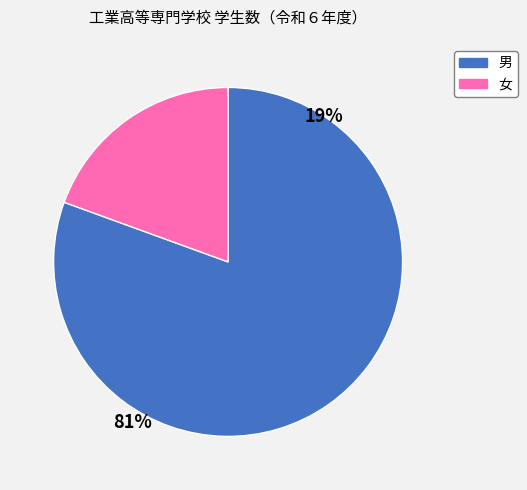

Count the number of slices in the pie.

2